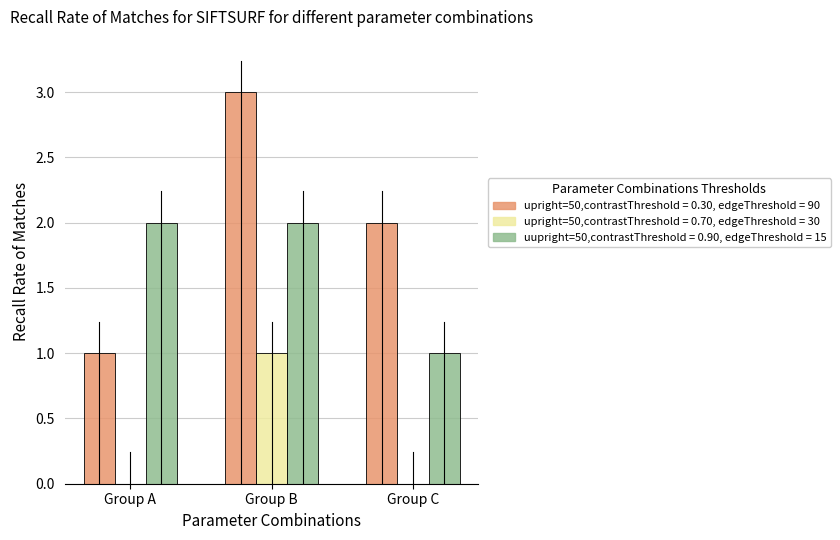

At which category does the chart reach its peak across all series?

Group B